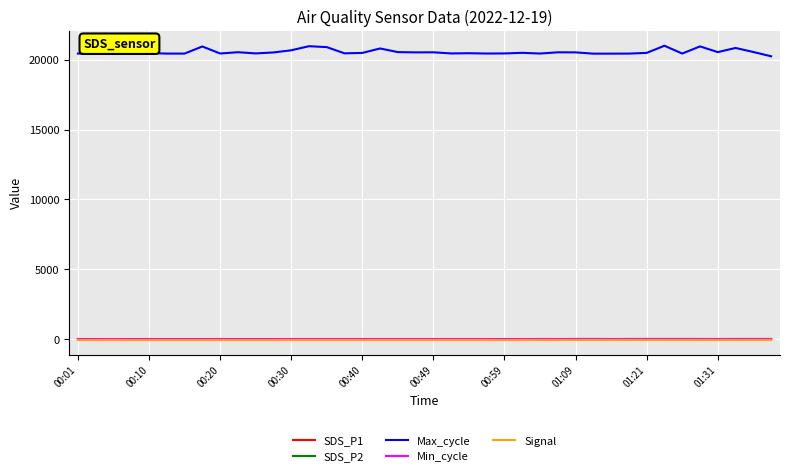

What is the average value of the SDS_P1 series?

19.0